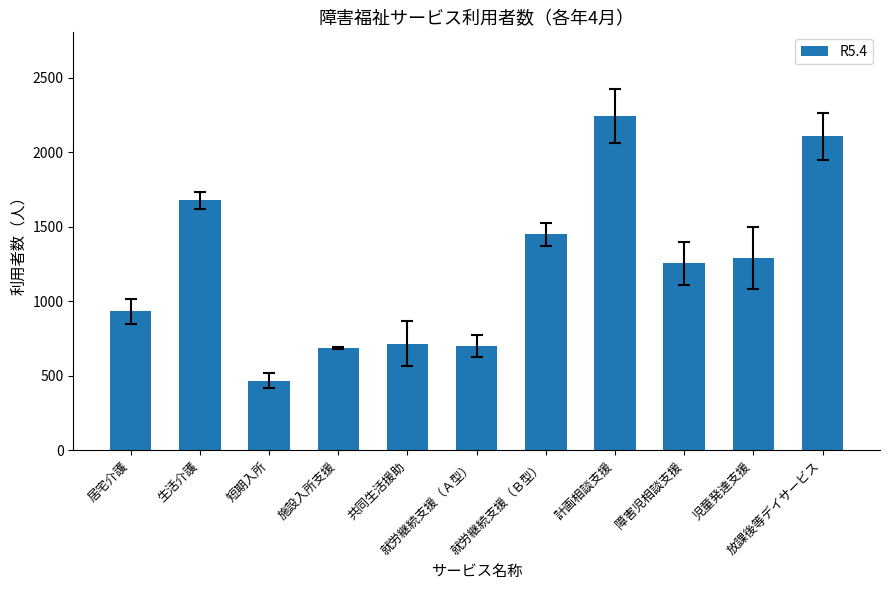

Reading right to left, what are all the values shown in this chart?

放課後等デイサービス=2107	児童発達支援=1288	障害児相談支援=1254	計画相談支援=2244	就労継続支援（Ｂ型）=1451	就労継続支援（Ａ型）=701	共同生活援助=715	施設入所支援=687	短期入所=465	生活介護=1678	居宅介護=933